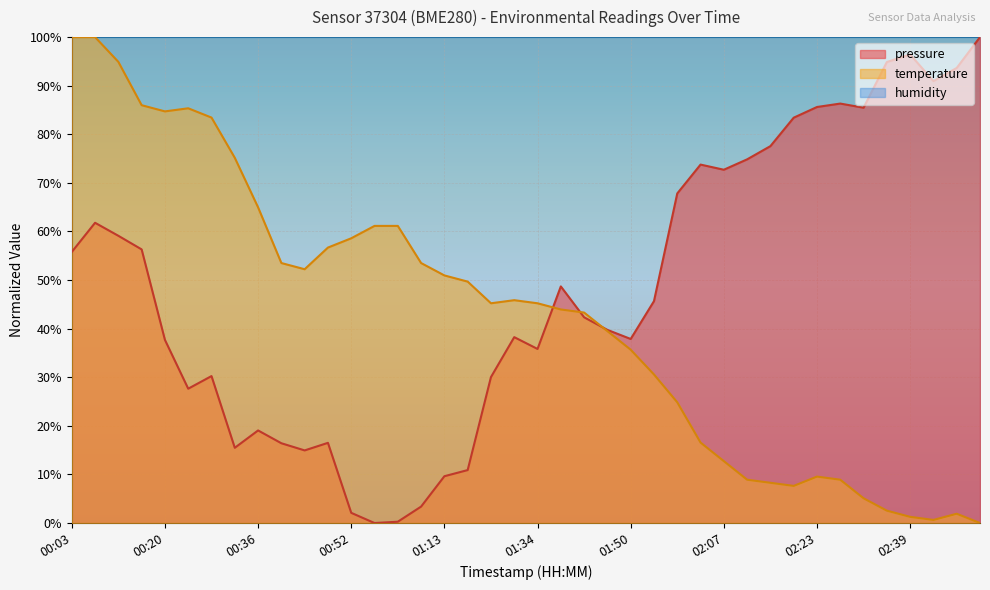

Rank the series at 00:20 from lowest to highest value.

pressure, temperature, humidity